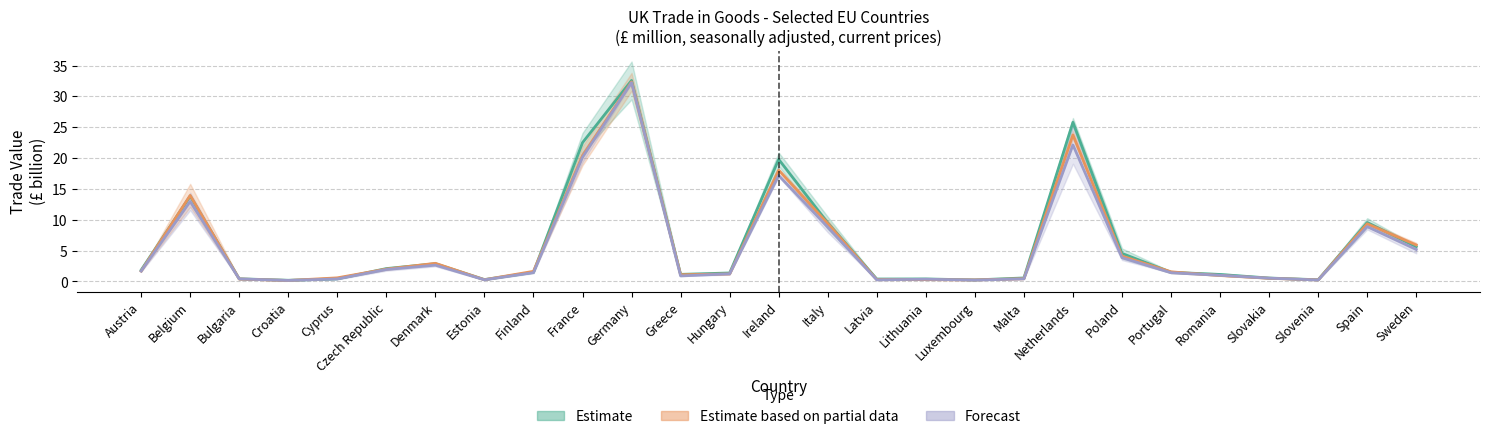

At which category does 2018 reach its first local peak?

Belgium